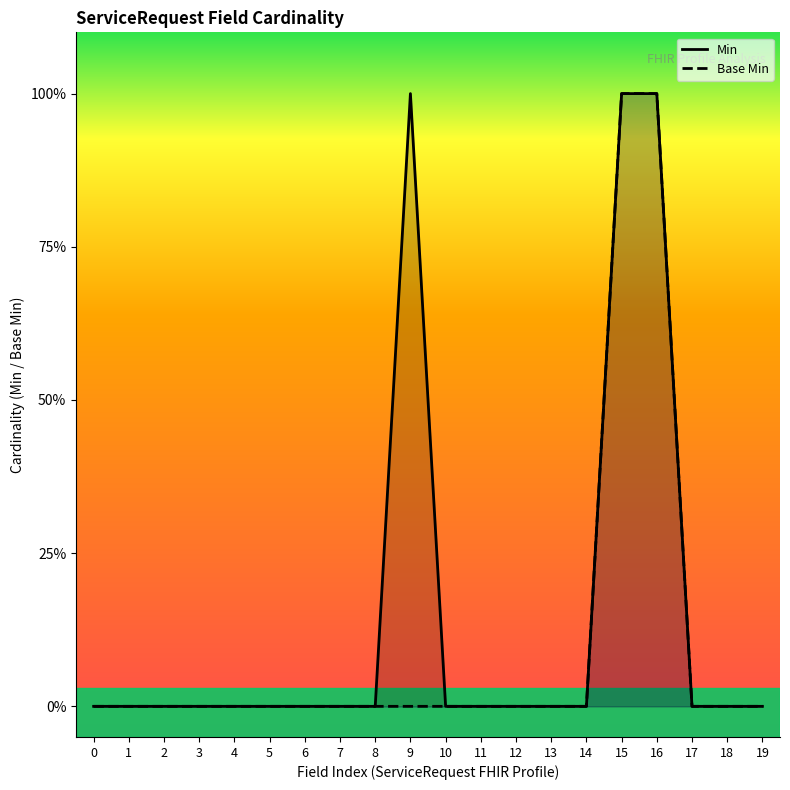

What are all the series names shown in the legend?

Min, Base Min